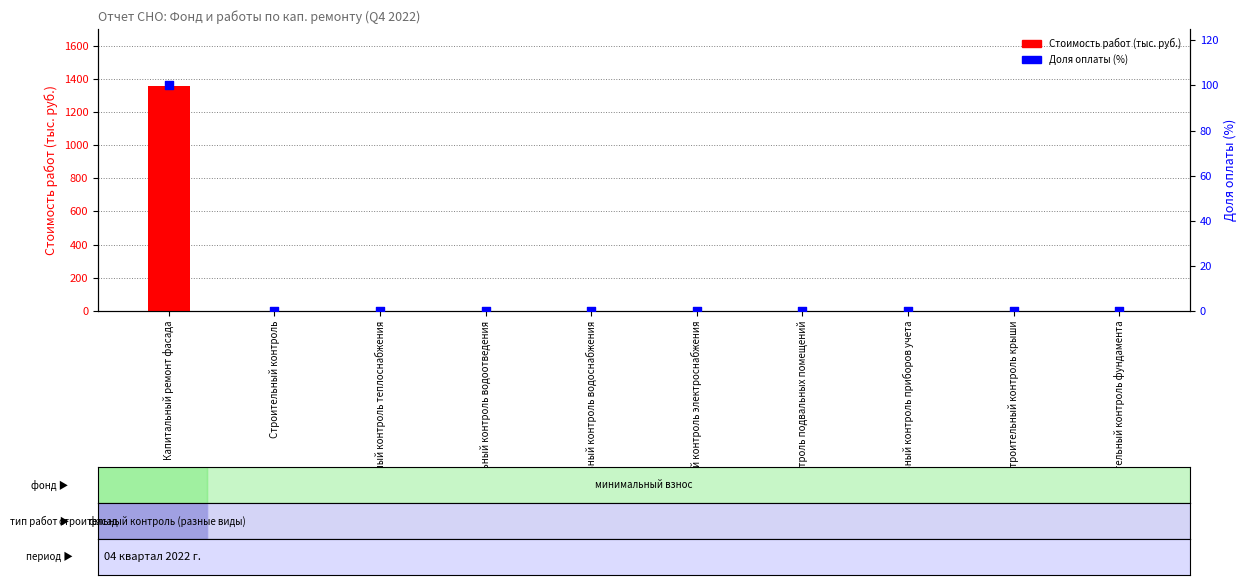

What are all the series names shown in the legend?

Стоимость работ (тыс. руб.), Доля оплаты (%)